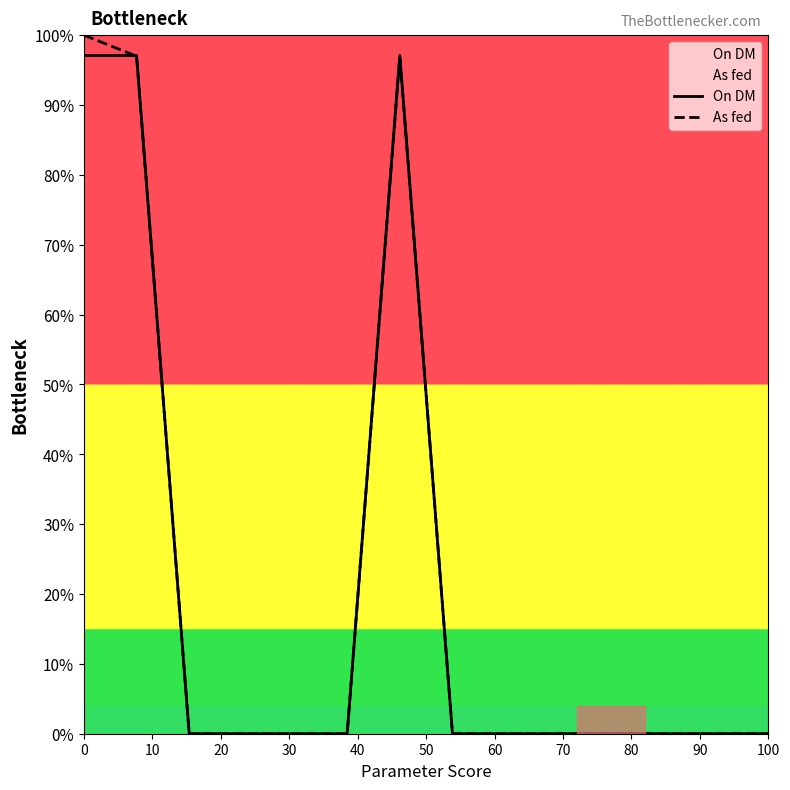

What is the highest value of the As fed series?

100.0